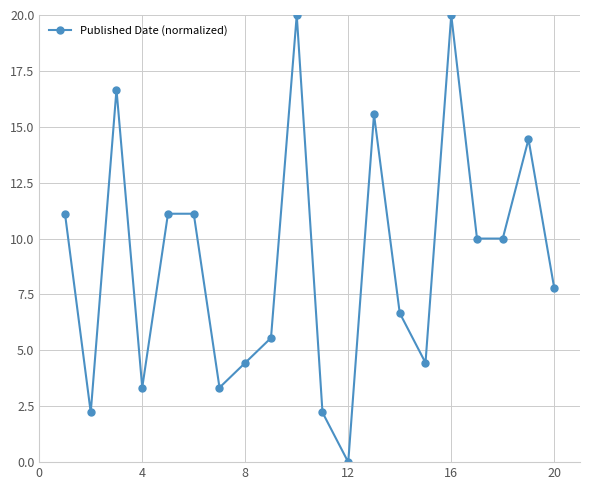

How many categories are shown in the chart?

20